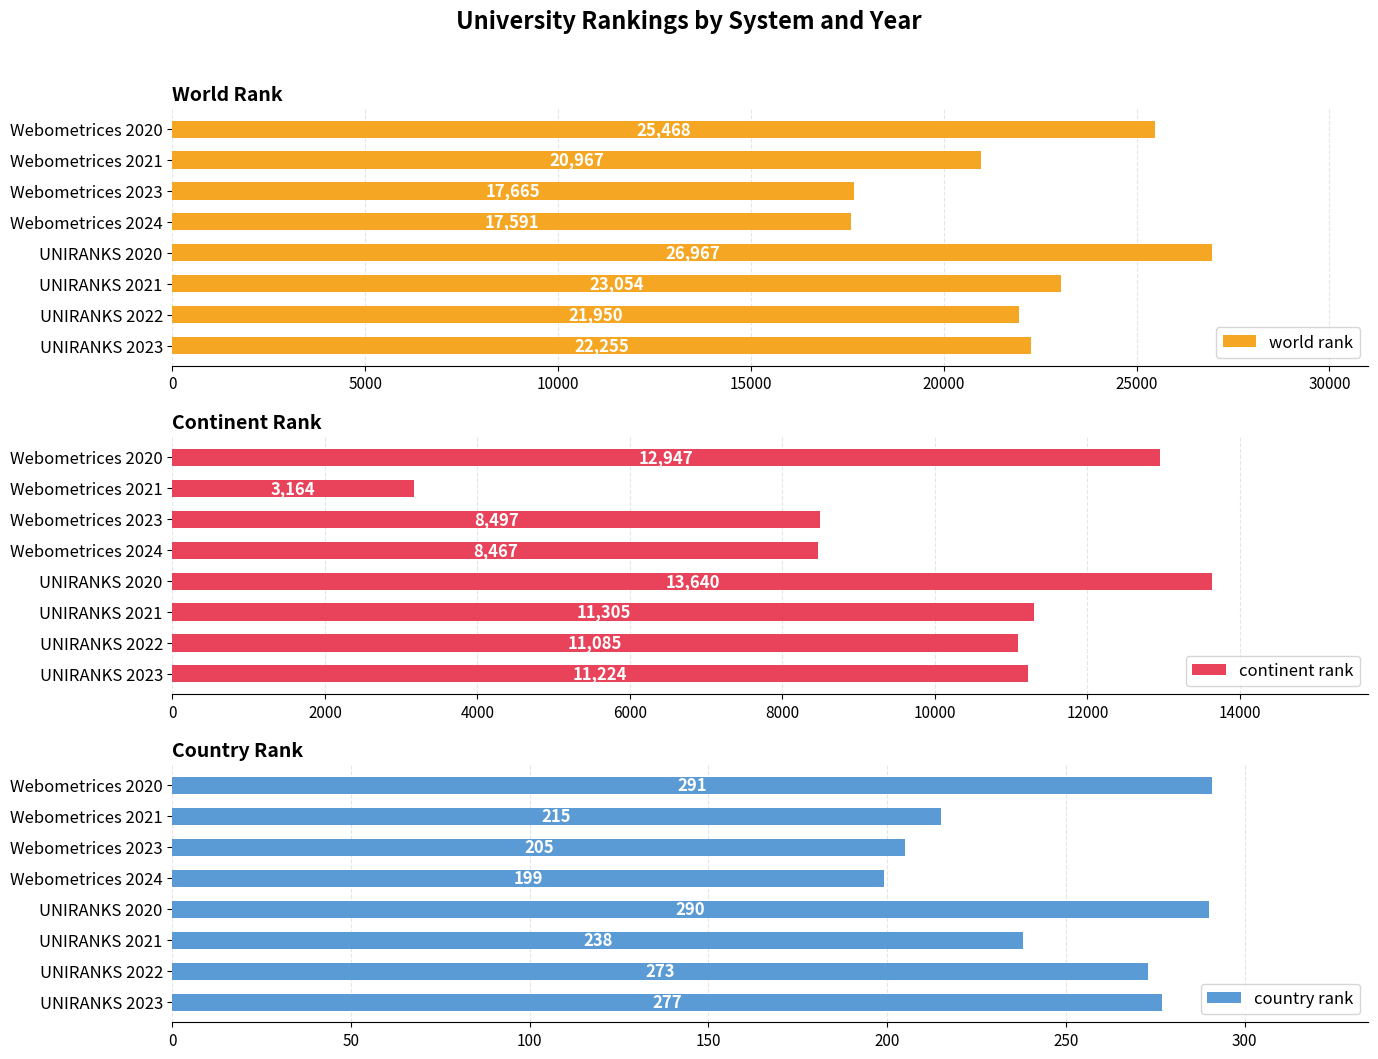

At how many categories does at least one series exceed 21500?

5